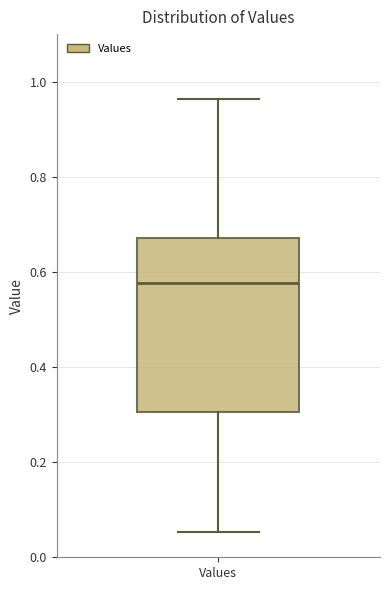

Read this box plot against the y-axis: the position of the median line, the range covered by the box, and the ends of both whiskers. The values are not printed on the chart, so give them approximately, as read against the axis.

median 0.58, box 0.30 to 0.68, whiskers 0.06 to 0.96